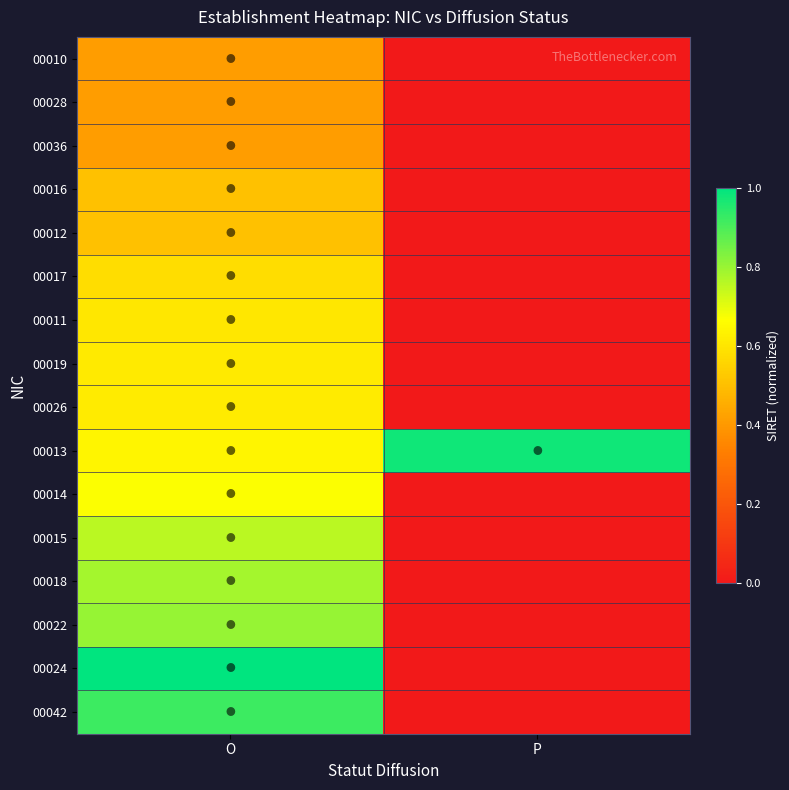

List the series in order of their peak value, lowest first.

00010, 00028, 00036, 00016, 00012, 00017, 00011, 00019, 00026, 00014, 00015, 00018, 00022, 00042, 00013, 00024